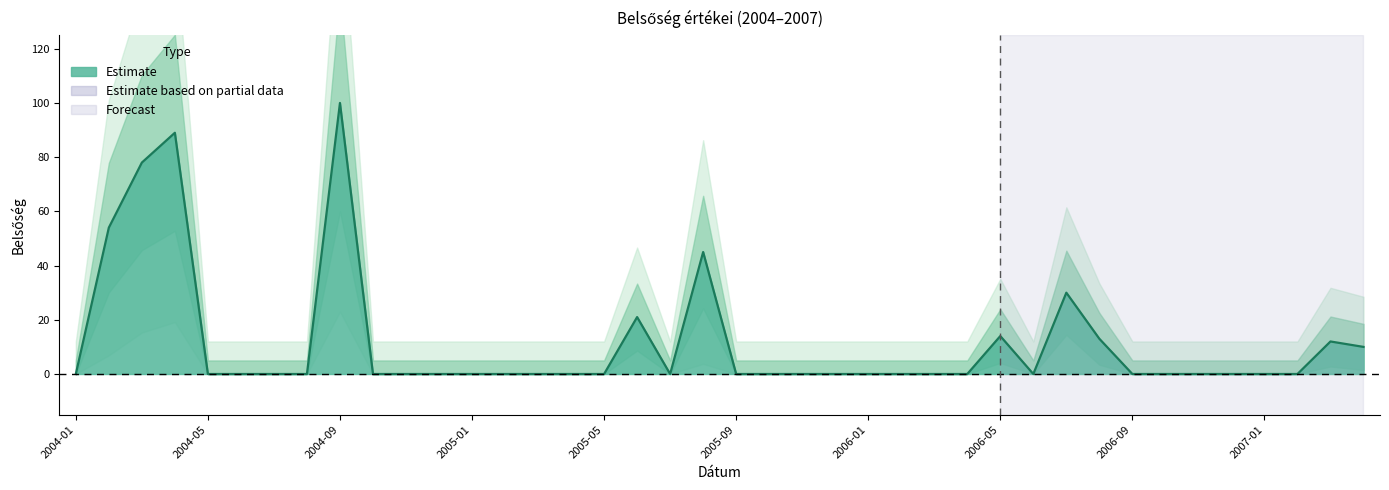

What is the difference between the second highest and second lowest values?

89